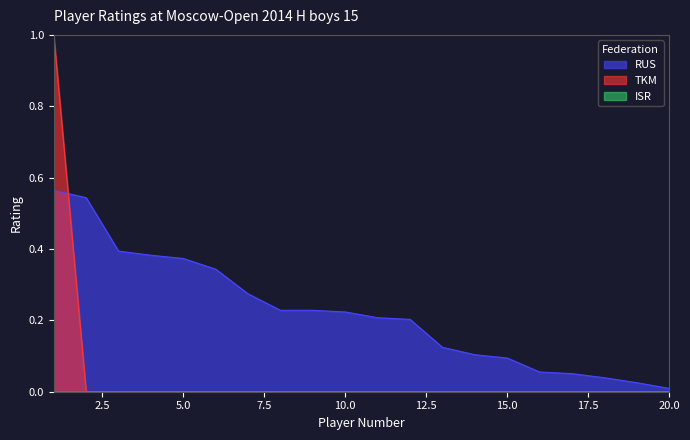

List the series in order of their overall mean, lowest first.

TKM, RUS